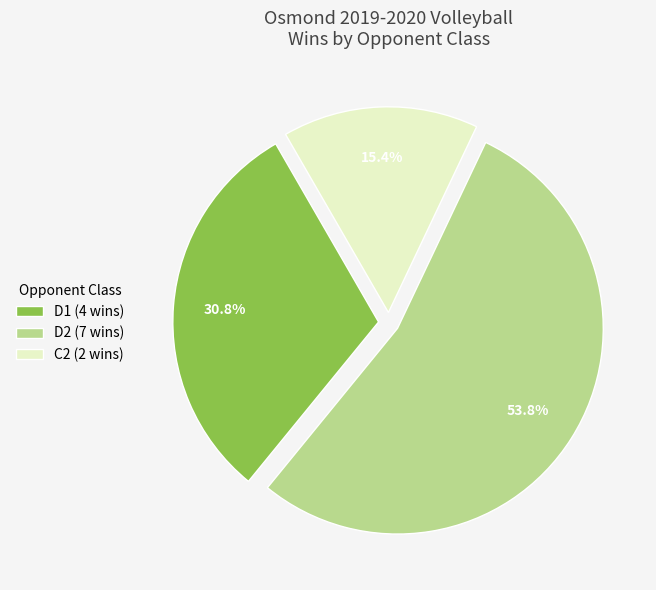

How much of the chart is everything except D2 (7 wins)?

46.2%